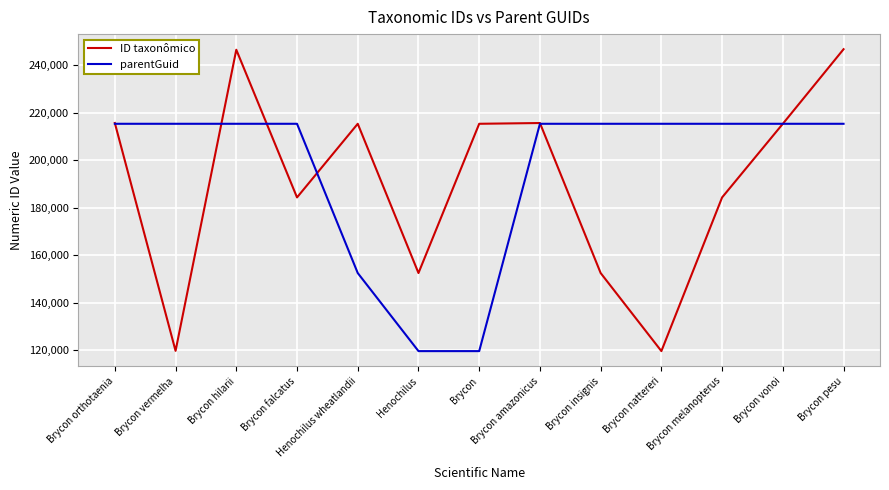

List the series in order of their overall mean, highest first.

parentGuid, ID taxonômico